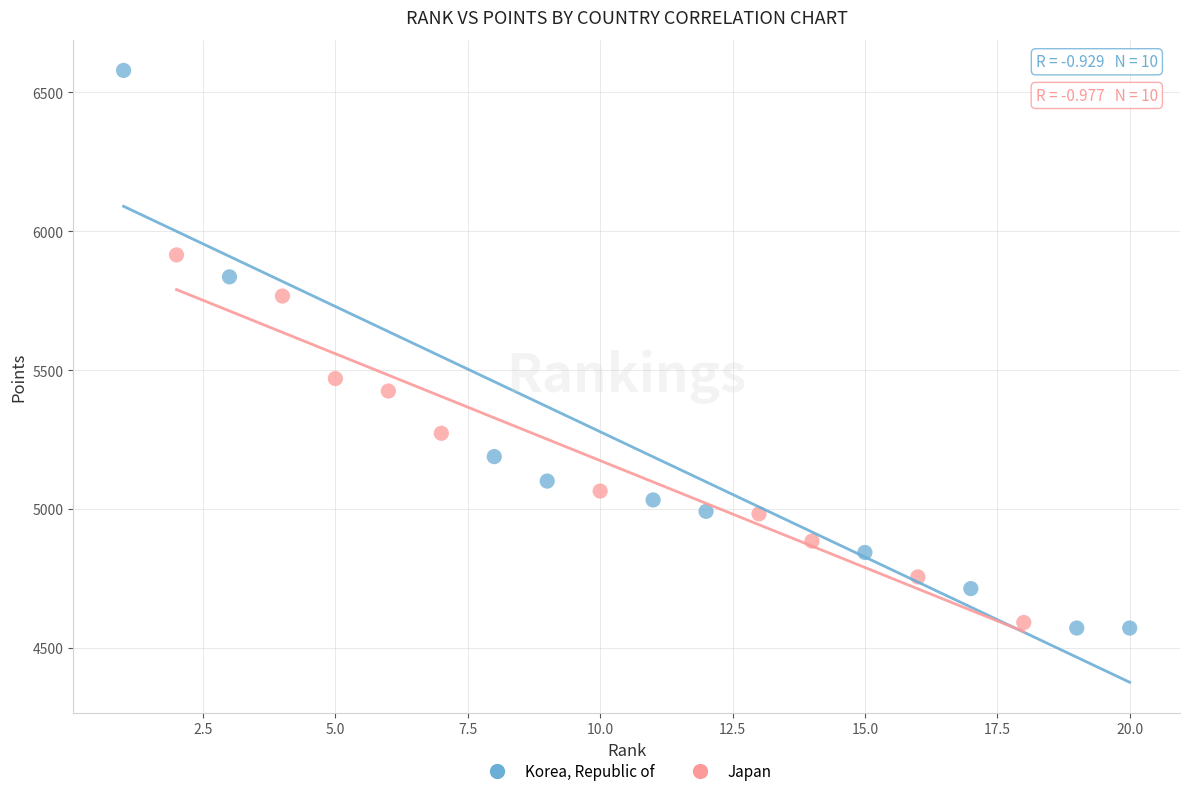

Which series reaches the minimum Y coordinate?

Korea, Republic of